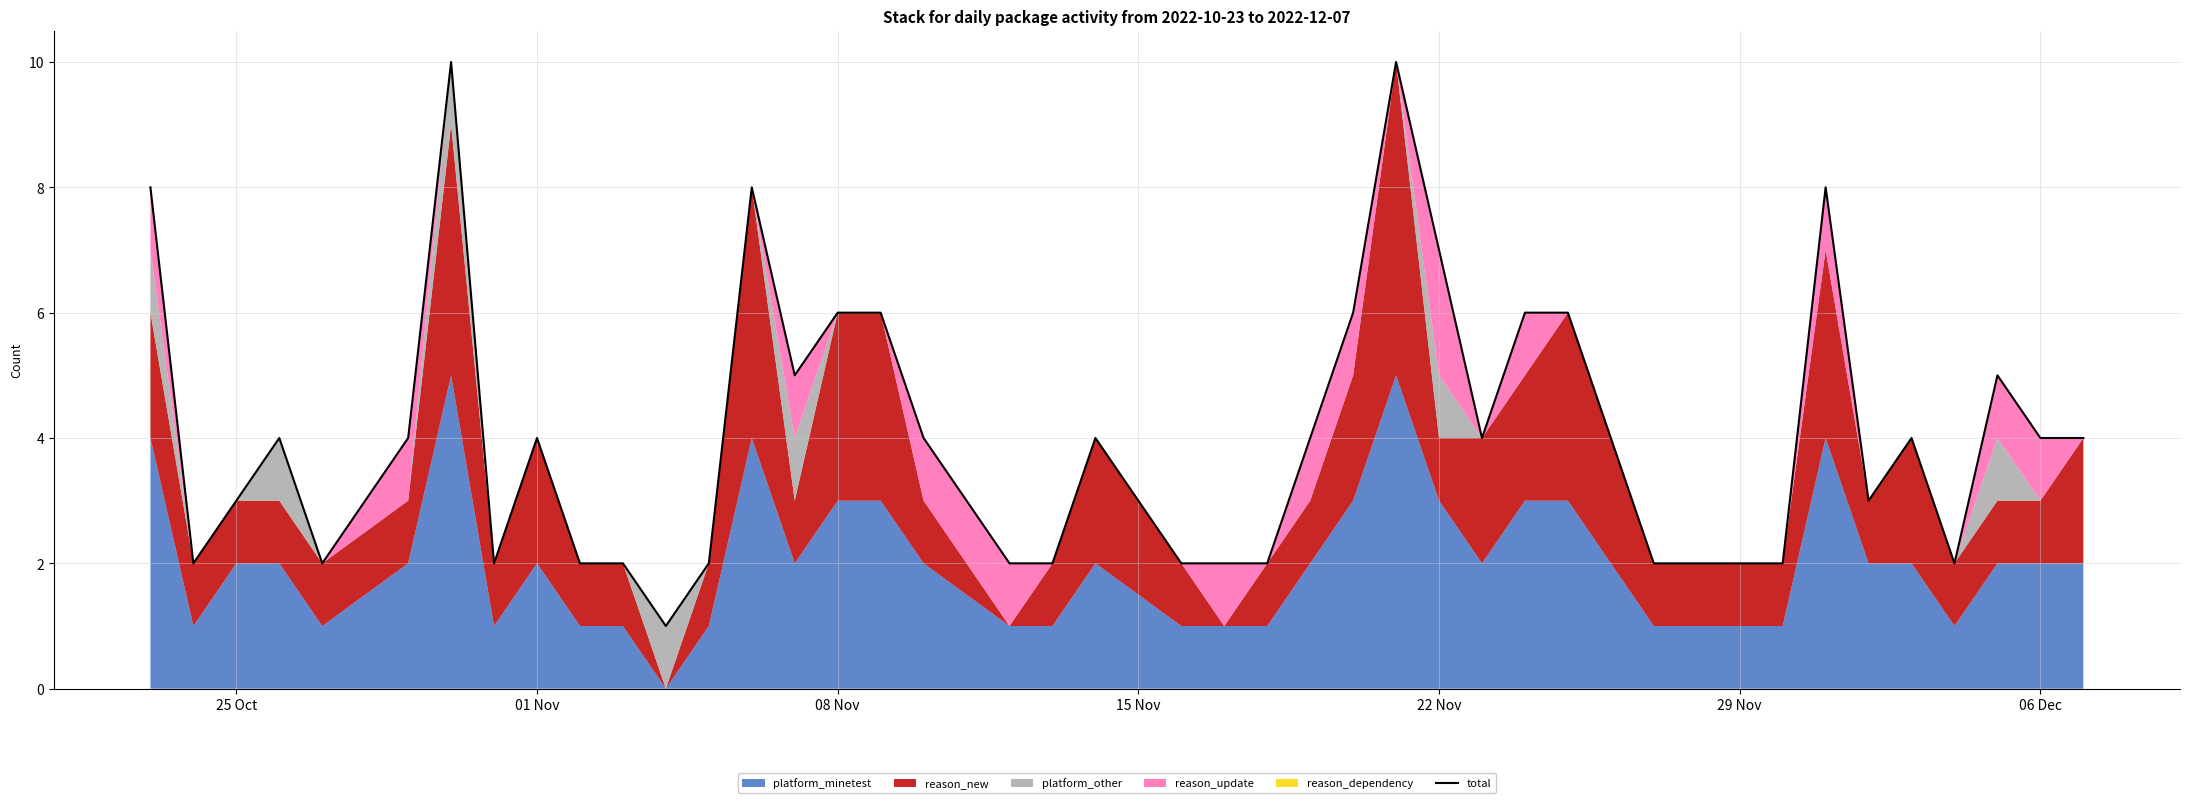

Which has a higher value, 22 Nov or 08 Nov?

08 Nov